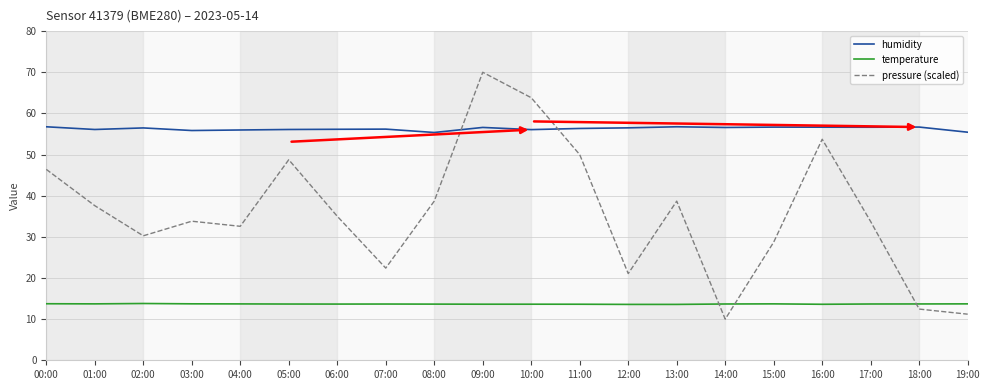

Between 00:00 and 09:00, which series saw the biggest shift?

pressure (scaled)